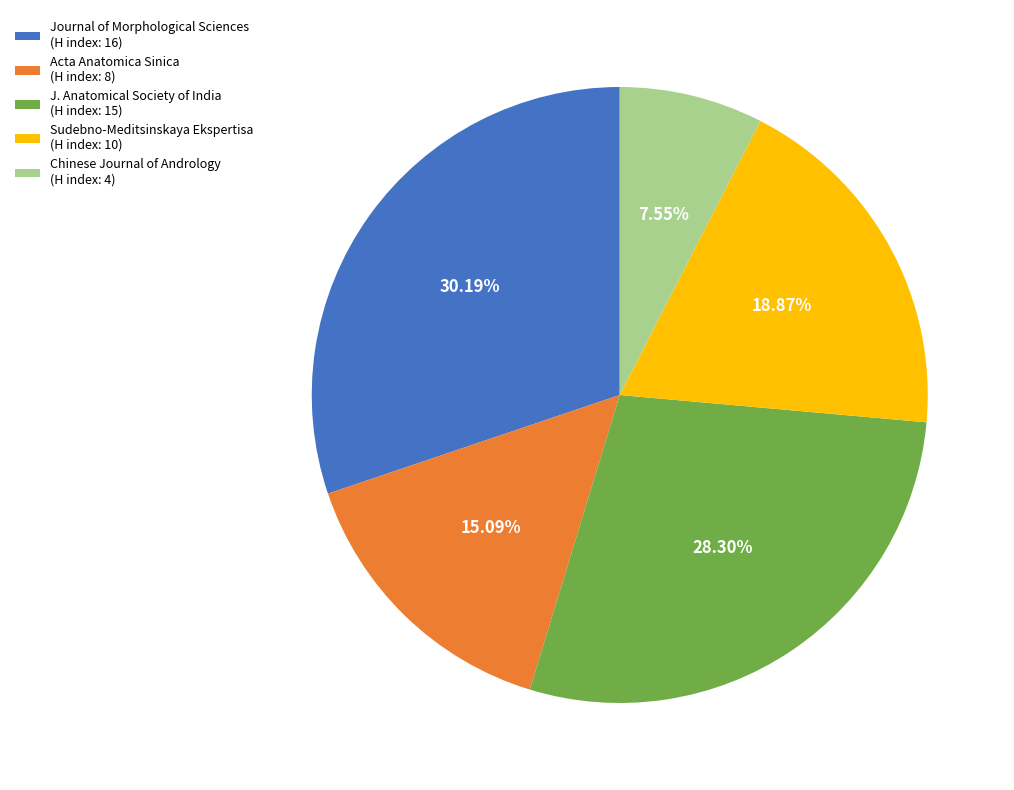

Rank the categories by value from lowest to highest.

Chinese Journal of Andrology (H index: 4), Acta Anatomica Sinica (H index: 8), Sudebno-Meditsinskaya Ekspertisa (H index: 10), J. Anatomical Society of India (H index: 15), Journal of Morphological Sciences (H index: 16)